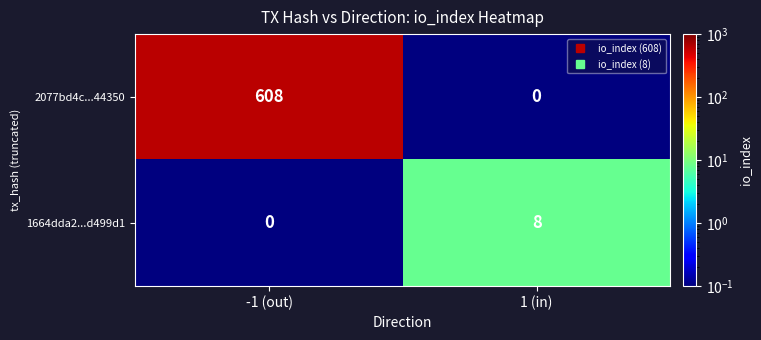

At 1 (in), list the series in order from smallest to largest.

2077bd4c...44350, 1664dda2...d499d1